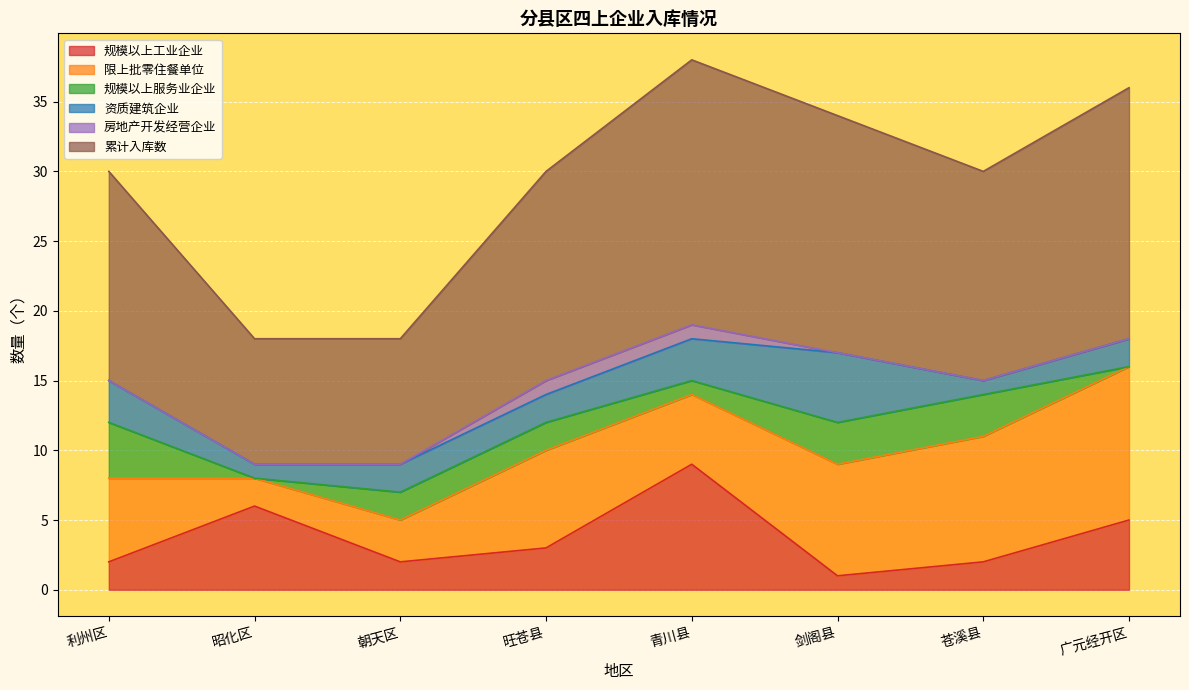

How many lines are shown in the chart?

6